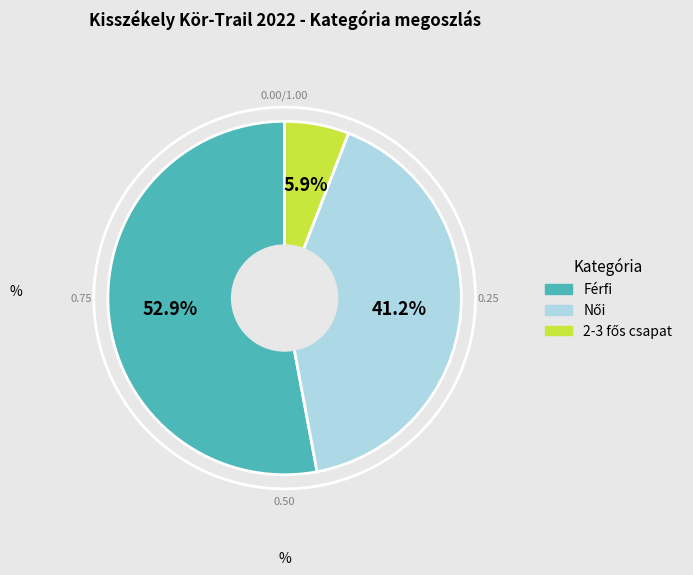

How many segments does this pie chart have?

3